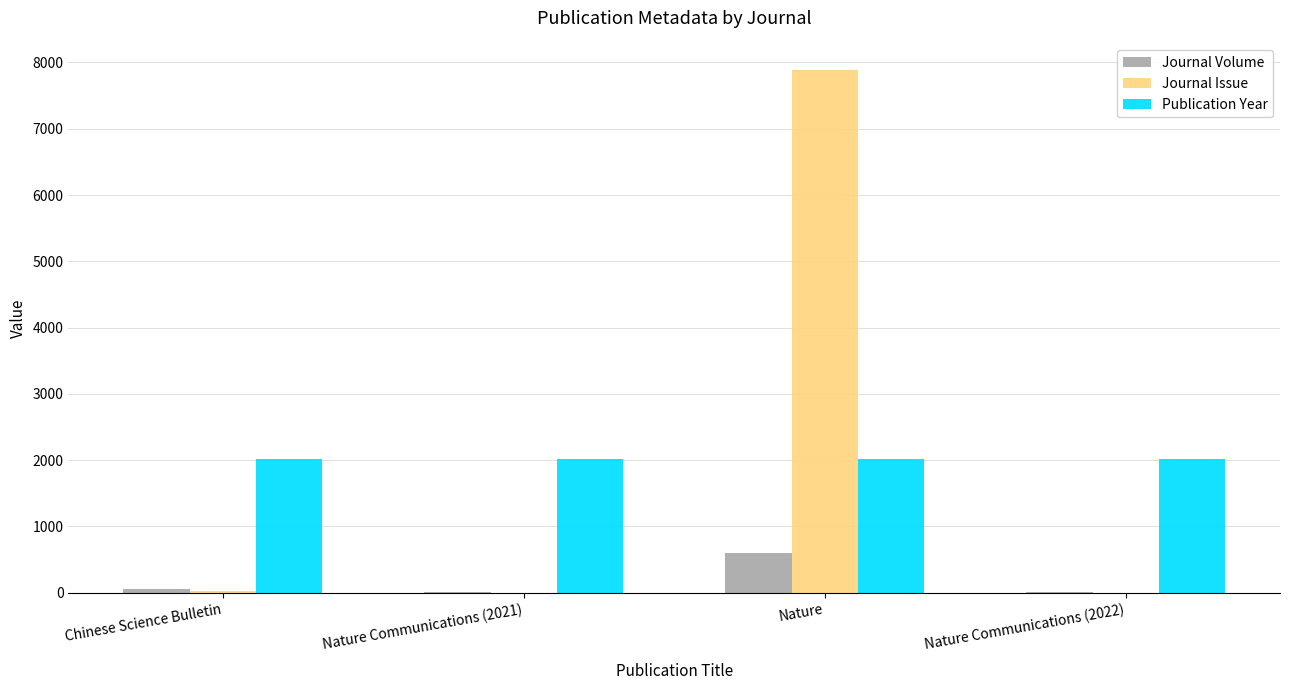

What is the maximum value for Journal Volume?

601